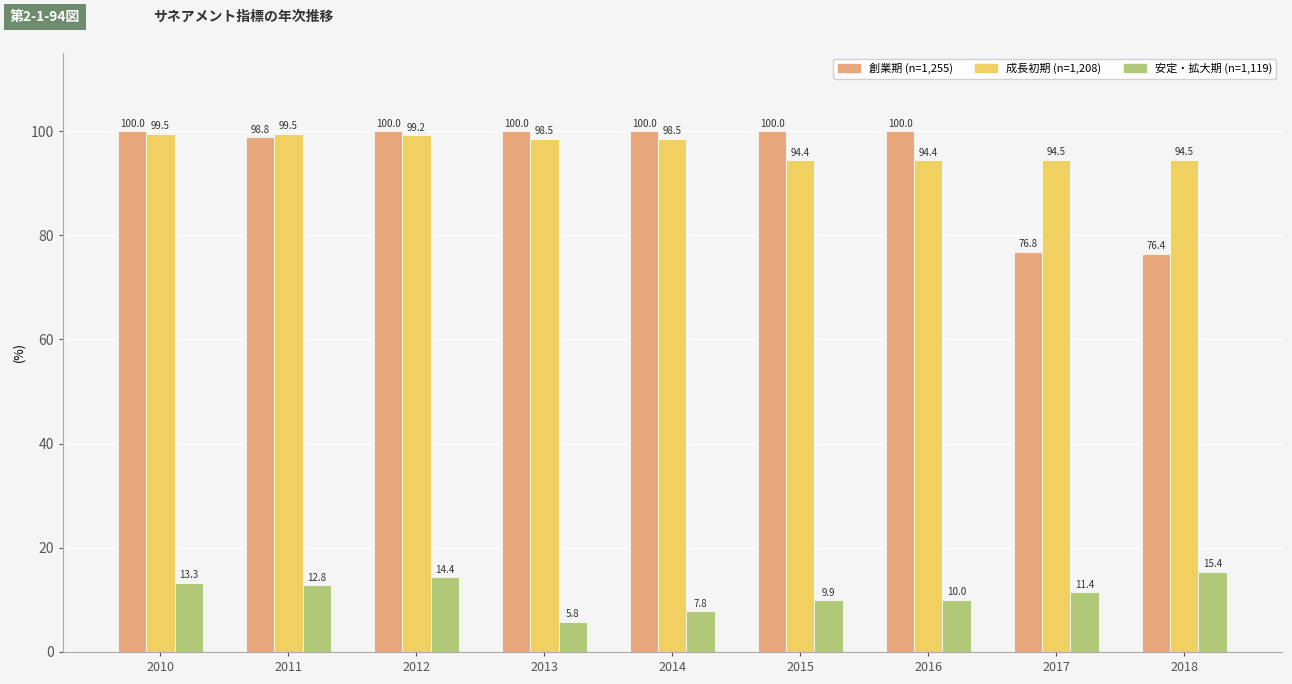

Between 2015 and 2017, which series saw the biggest shift?

創業期 (n=1,255)